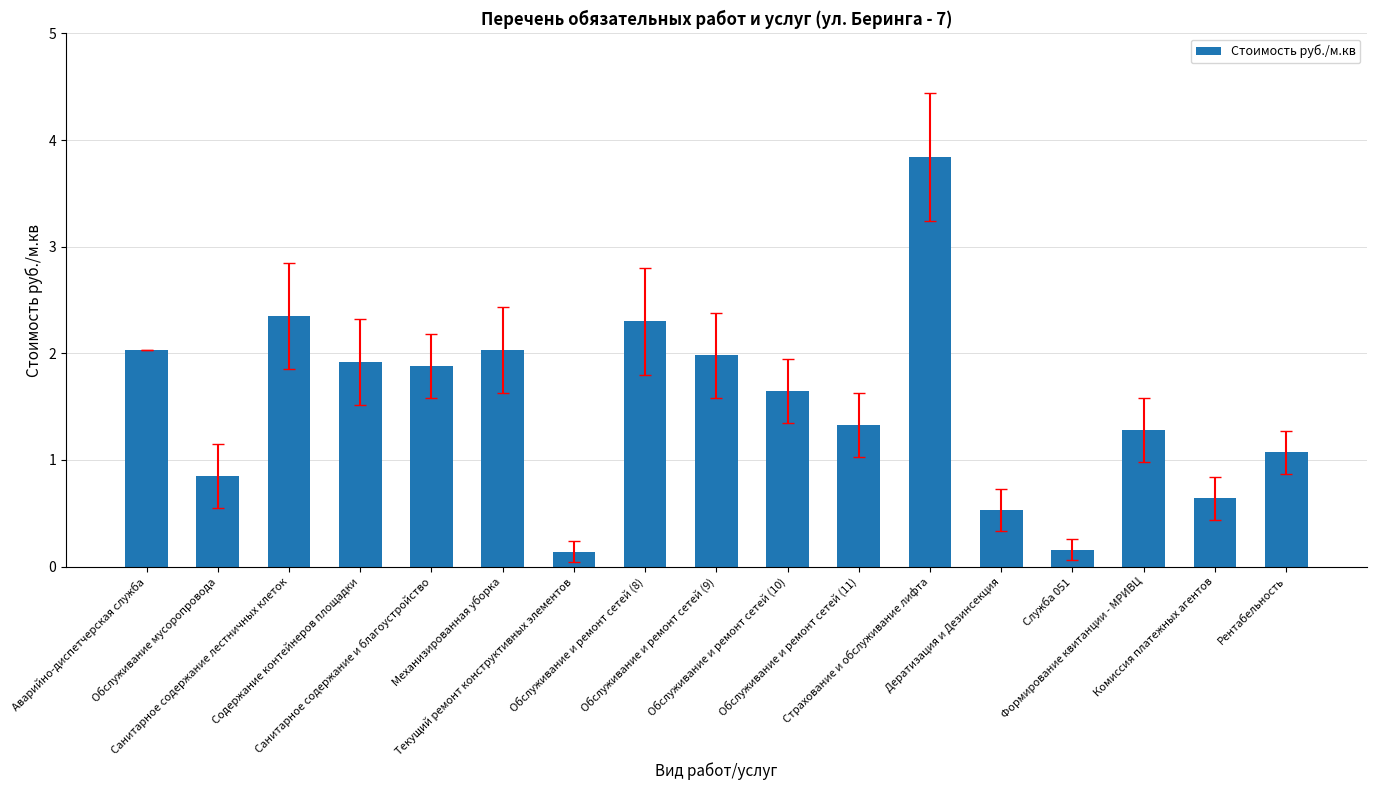

Are the bars grouped side by side (vs. stacked)?

No